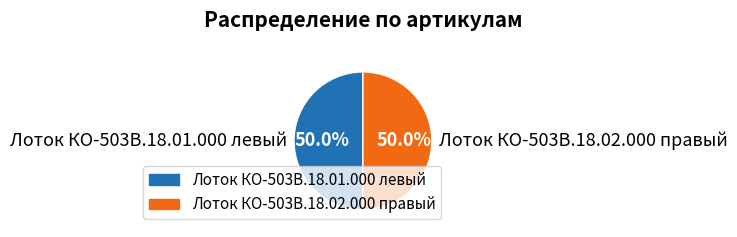

How much of the chart is everything except Лоток КО-503В.18.01.000 левый?

50.0%